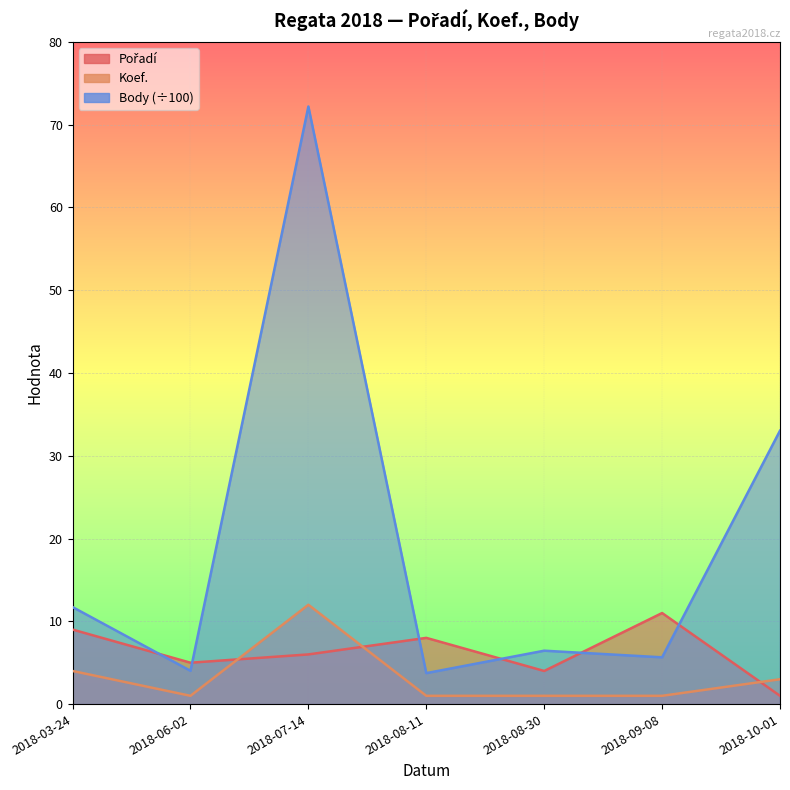

True or false: Body (÷100) has a value of 6.5 at 2018-08-30.

True